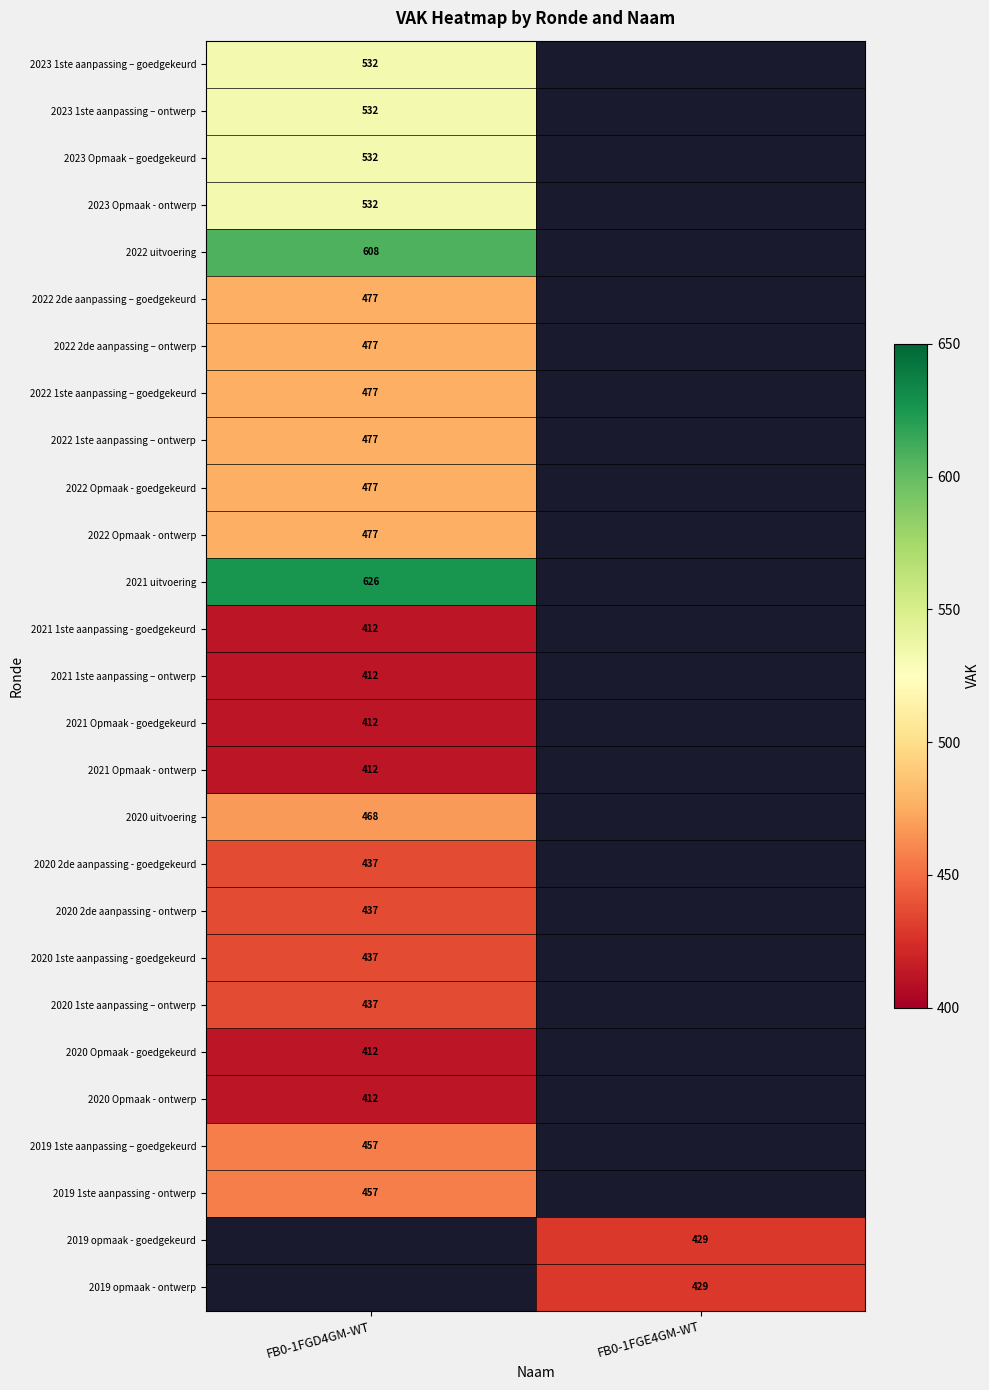

The value of 2022 2de aanpassing – goedgekeurd at FB0-1FGD4GM-WT is 477. True or false?

True